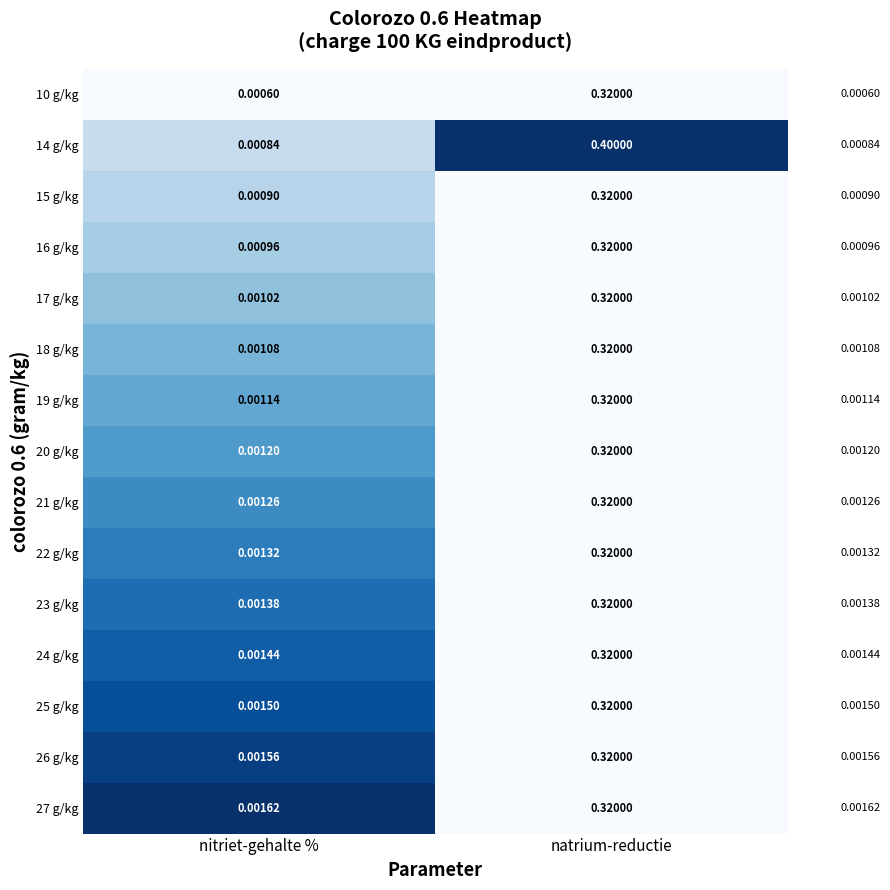

How many series are shown in this chart?

15